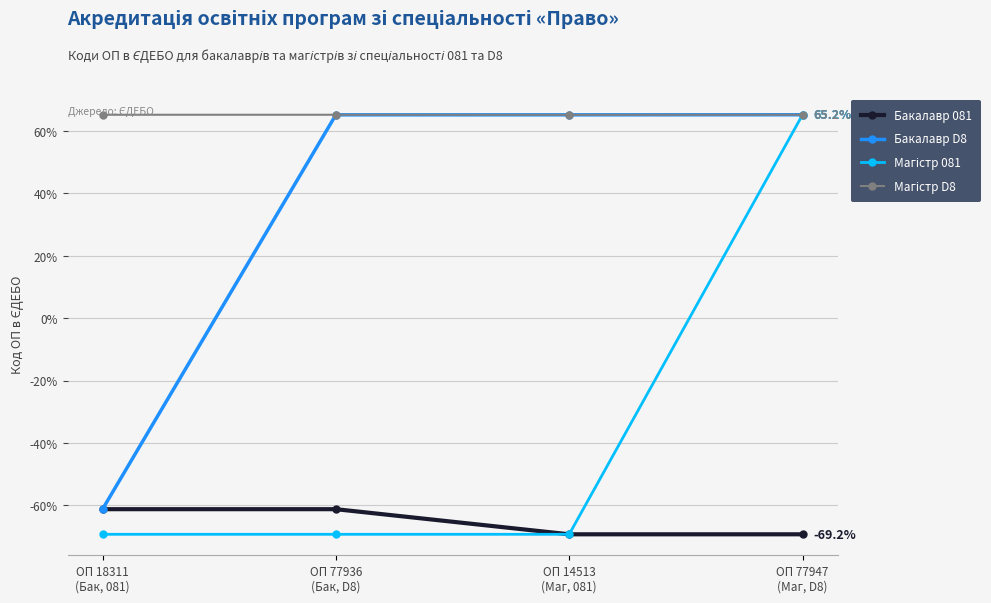

At how many categories does at least one series exceed 43?

4